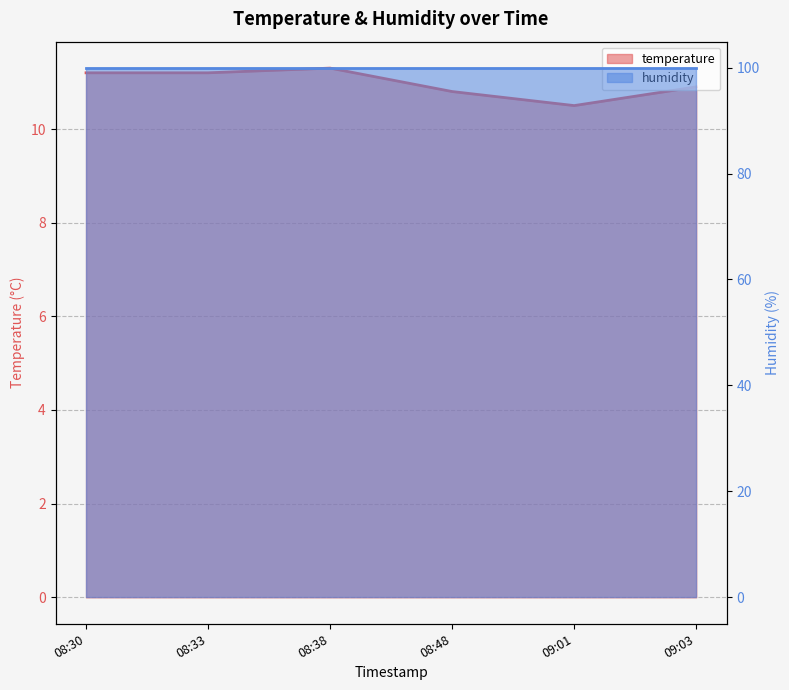

What is the value of the temperature point at the 6th from the left?

10.9